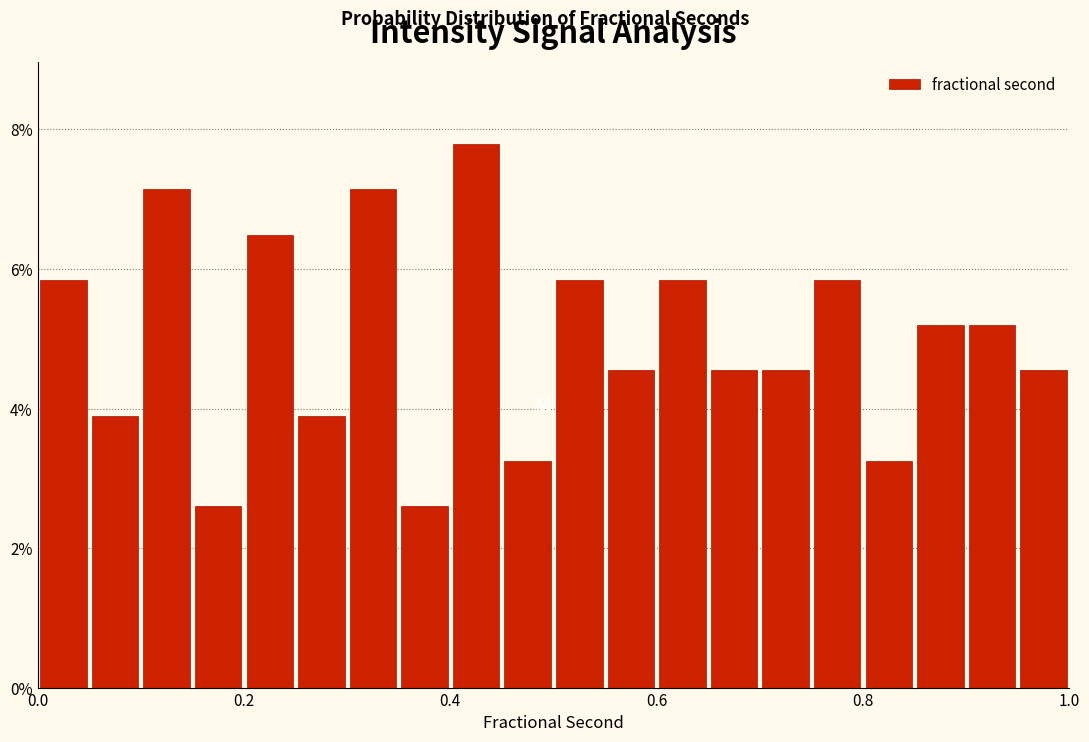

Read against the x-axis, roughly where is the centre of the tallest bar?

0.42